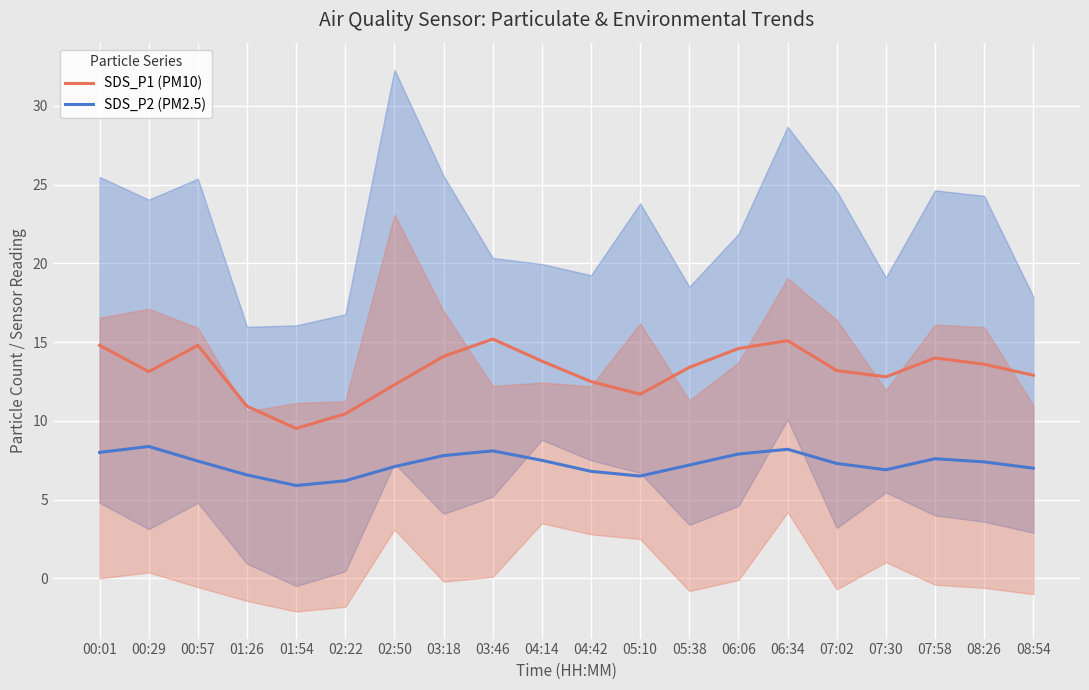

What position from the right is 04:14?

11